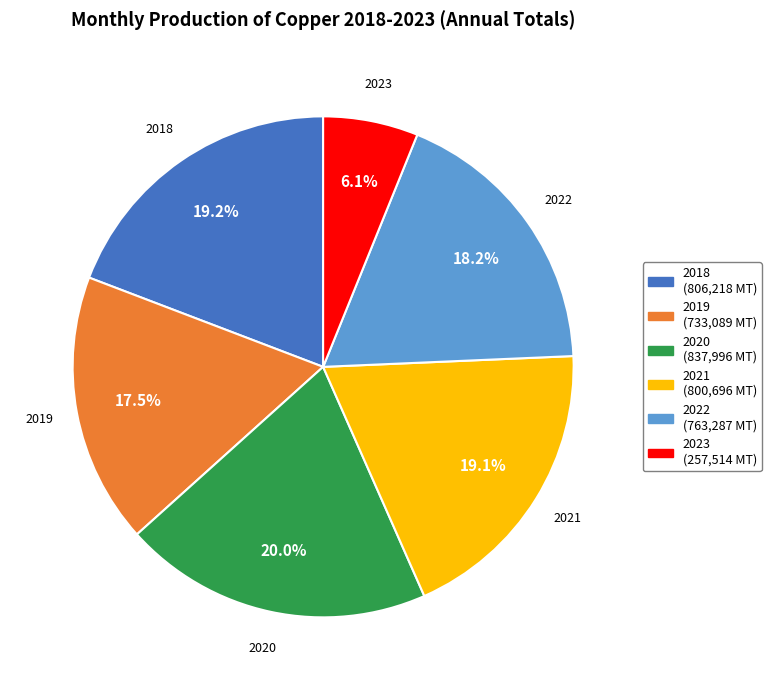

Which category has the biggest portion of the pie?

2020